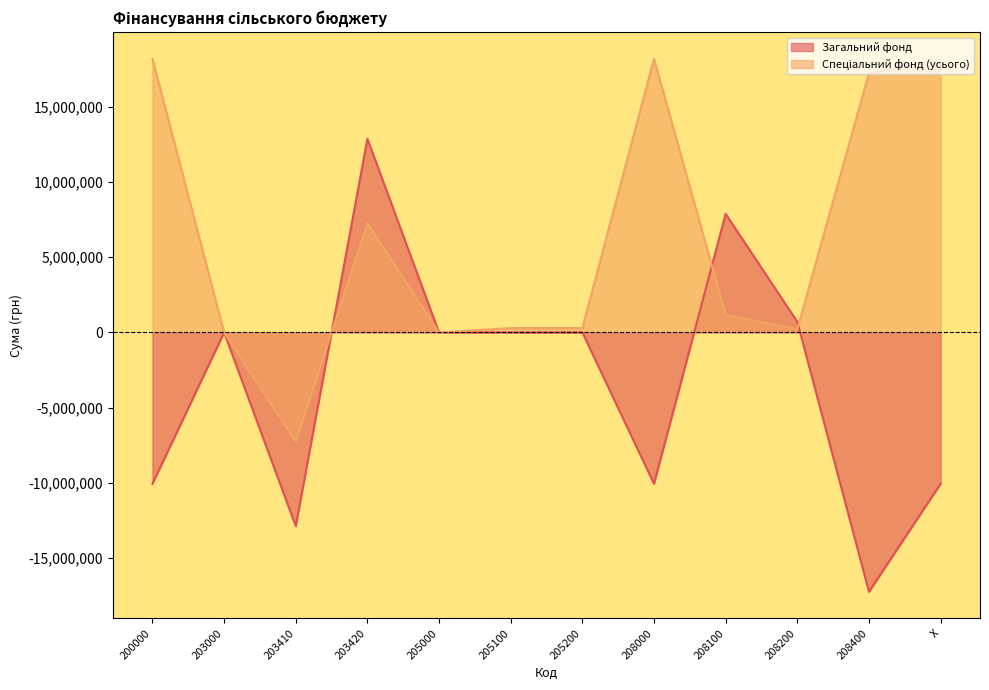

Reading left to right, list all the values displayed in this chart.

Загальний фонд: 200000=-10053044	203000=0	203410=-12866128	203420=12866128	205000=0	205100=0	205200=0	208000=-10053044	208100=7881533	208200=707403	208400=-17227174	X=-10053044
Спеціальний фонд (усього): 200000=18182698	203000=0	203410=-7255152	203420=7255152	205000=0	205100=293230	205200=293230	208000=18182698	208100=1168251	208200=212727	208400=17227174	X=18182698